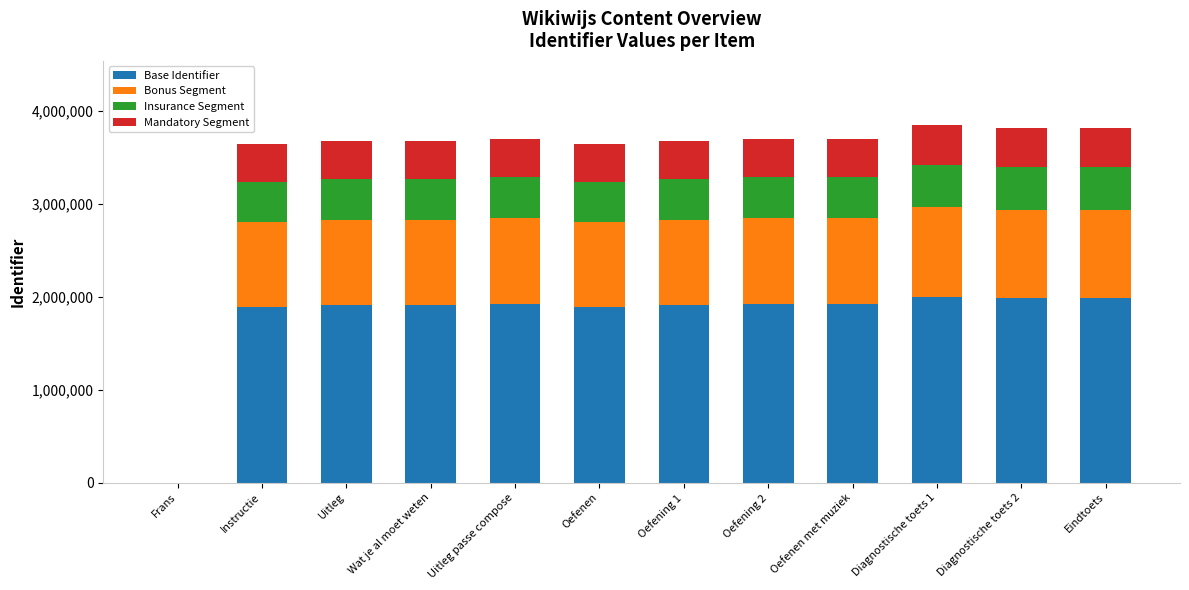

What is the sum of all Base Identifier values?

21273045.6